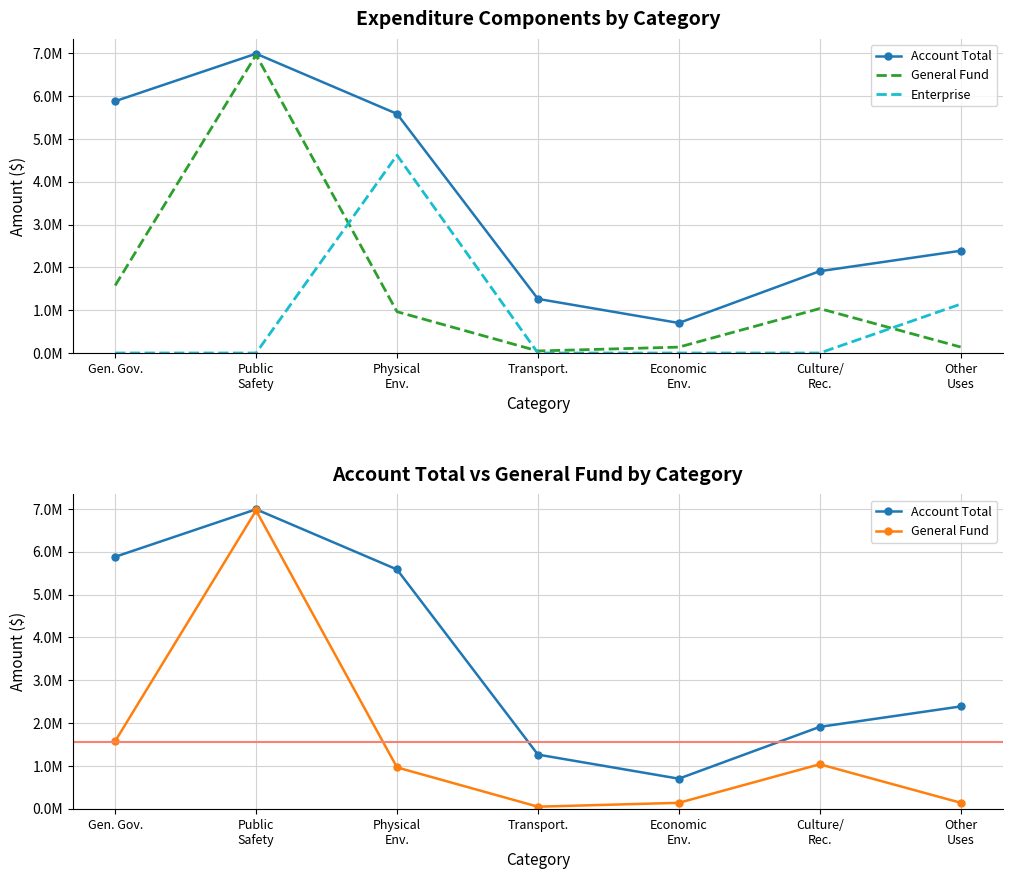

What is the label of the 7th point from the left?

Other
Uses